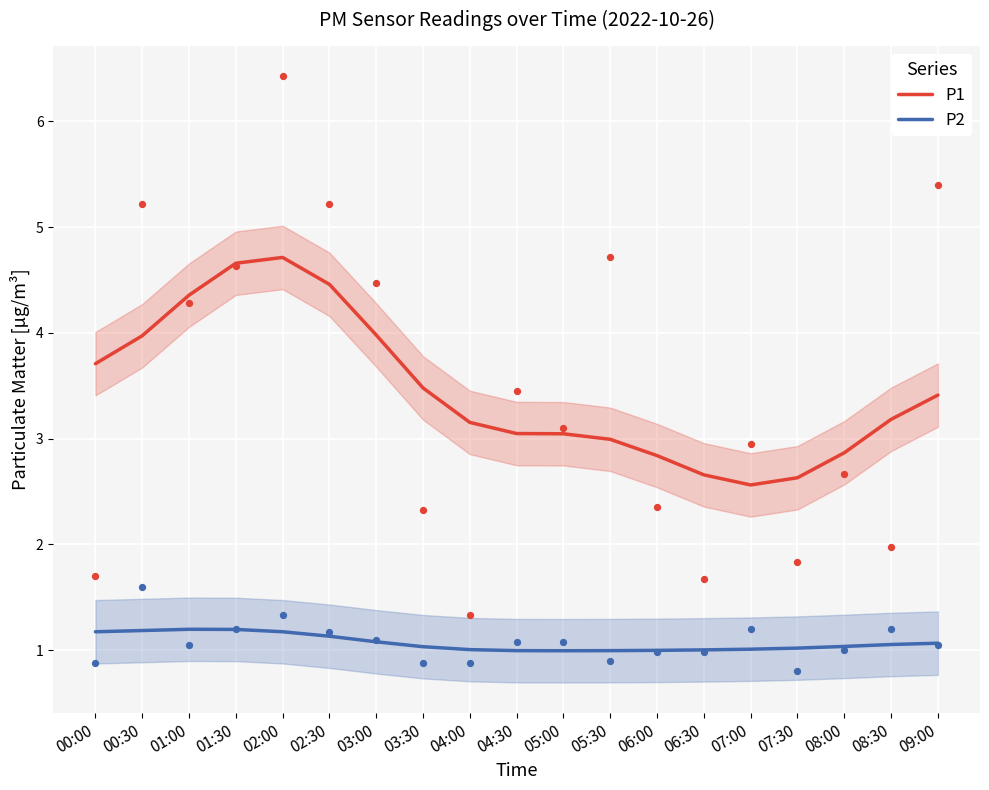

Which series reaches the maximum Y coordinate?

P1